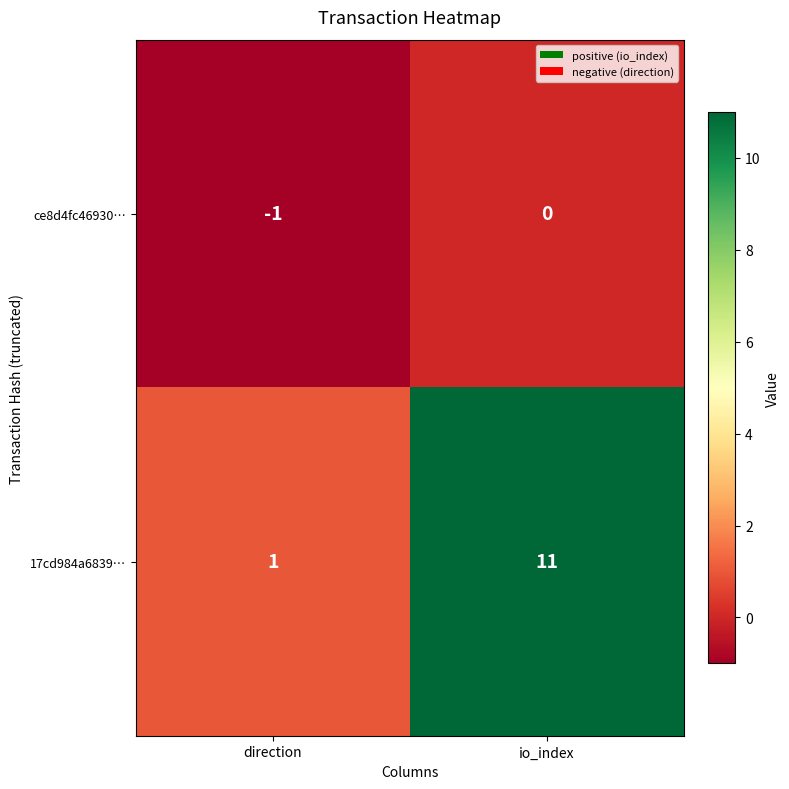

At which category is the sum across all series the highest?

io_index